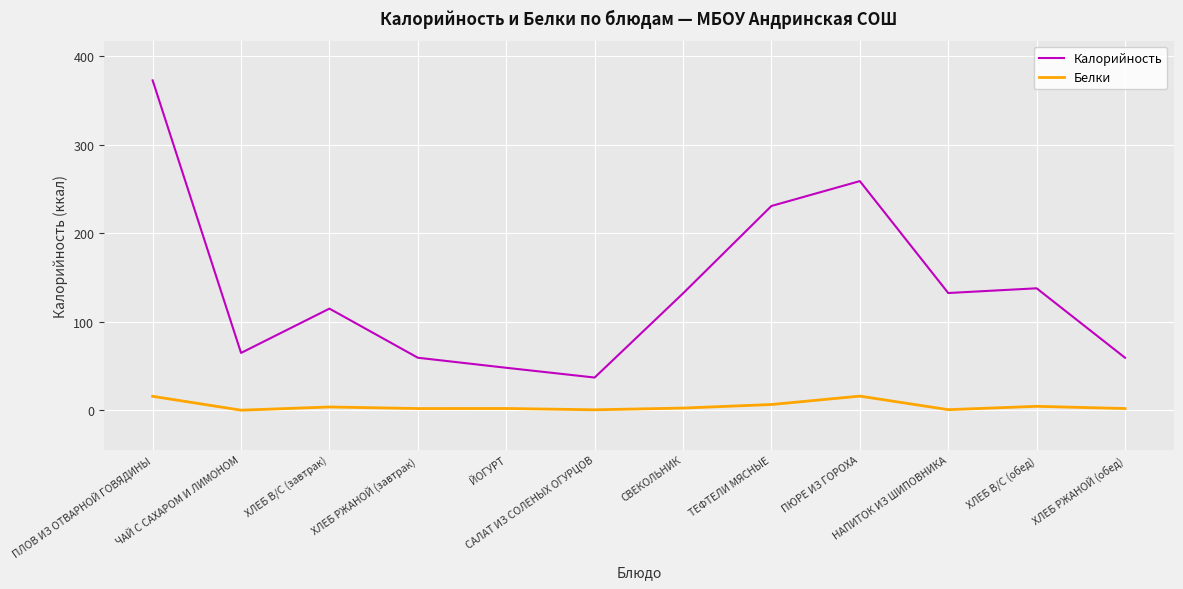

At how many categories does at least one series exceed 75?

7